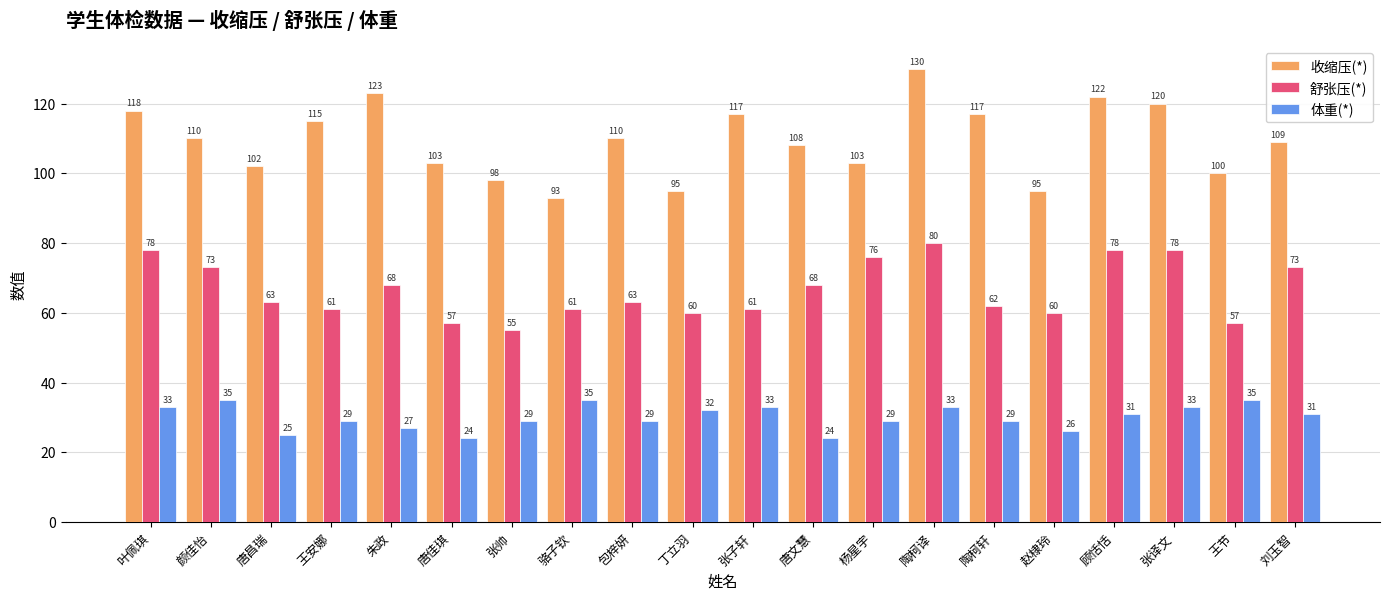

Does the chart contain stacked bars?

No